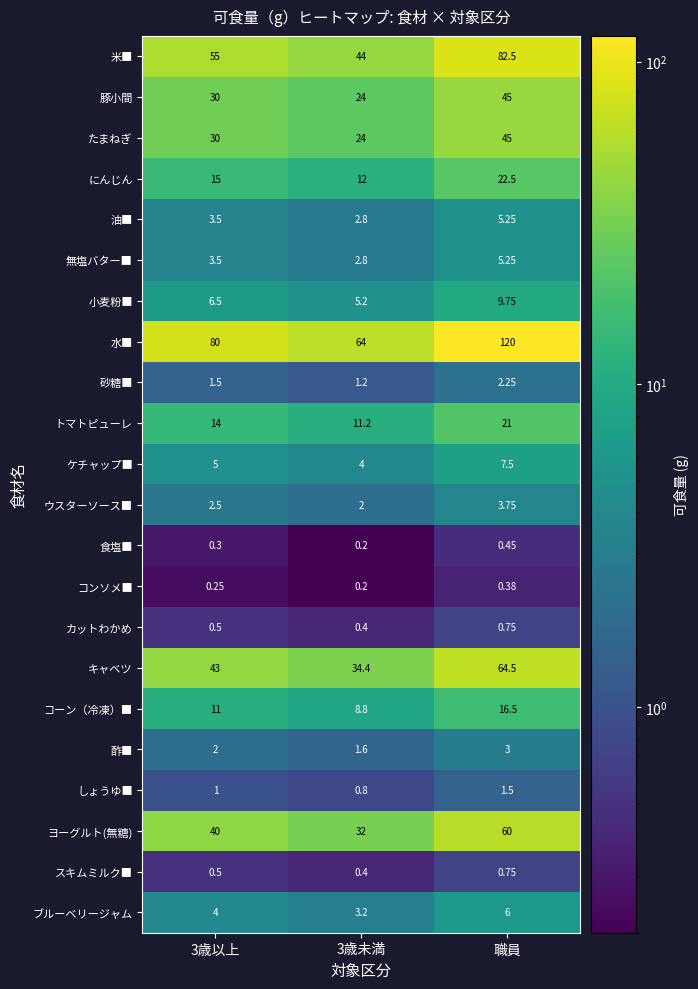

Which category has the highest value in the 米■ series?

職員